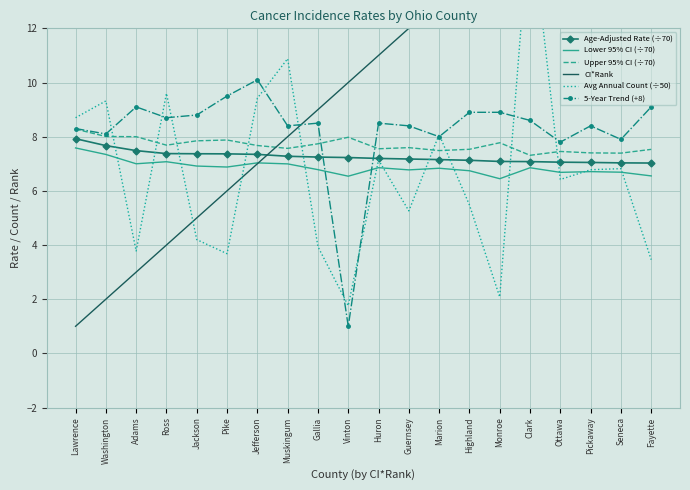

What is the greatest value displayed?

20.0